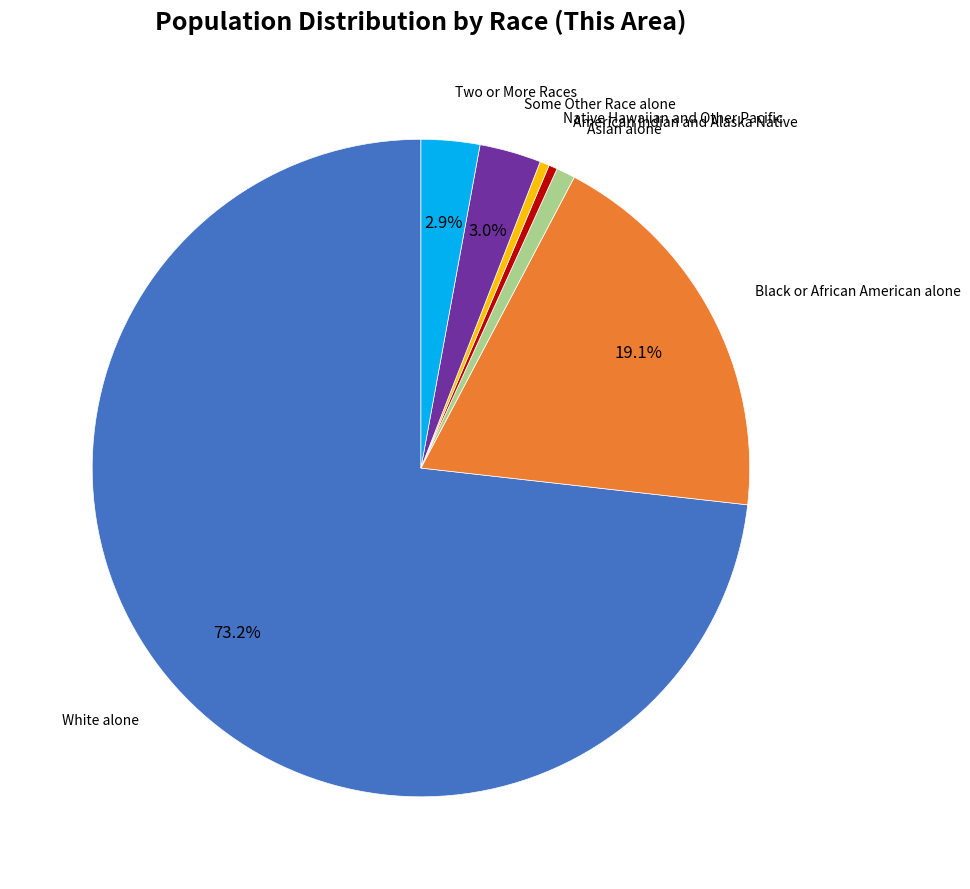

Is there any slice that represents more than half of the pie?

Yes